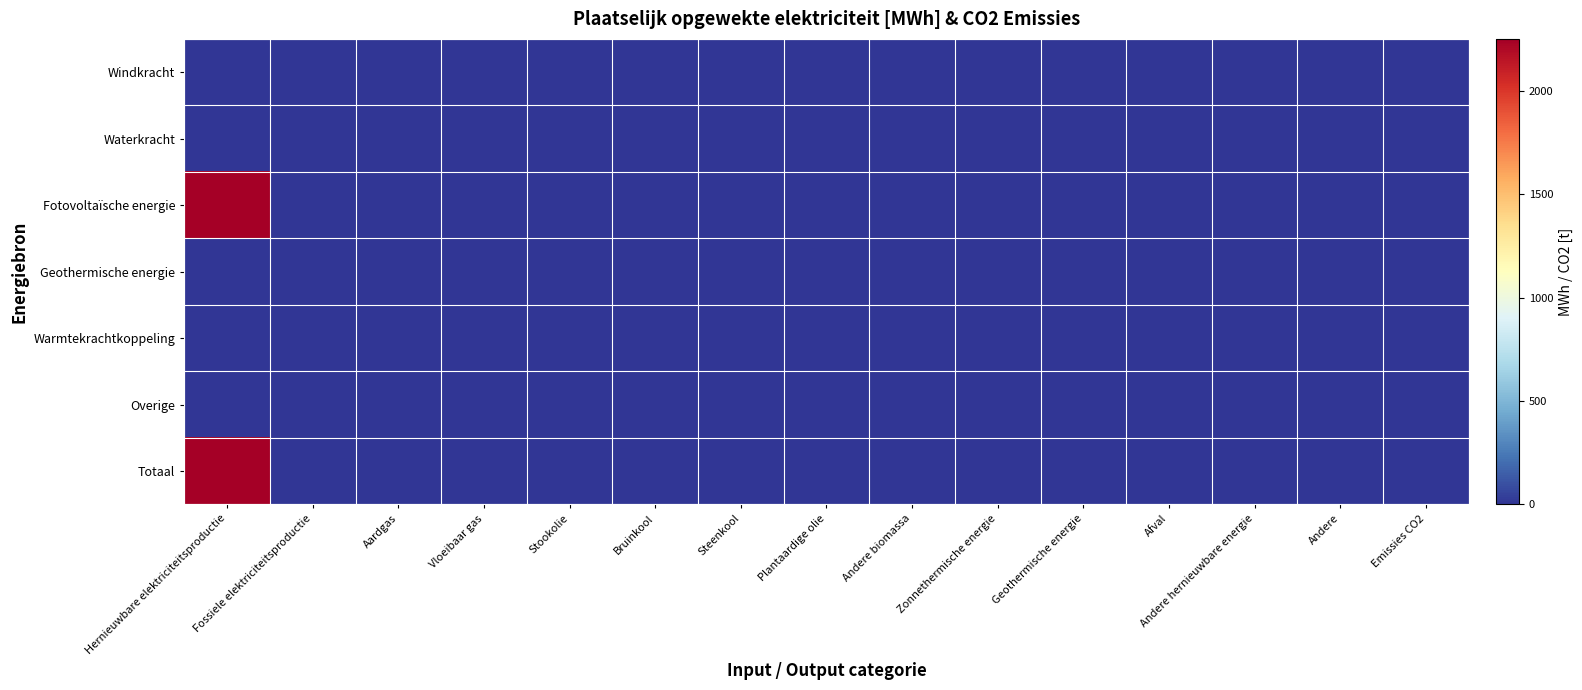

Rank the series at Steenkool from highest to lowest value.

Windkracht, Waterkracht, Fotovoltaïsche energie, Geothermische energie, Warmtekrachtkoppeling, Overige, Totaal